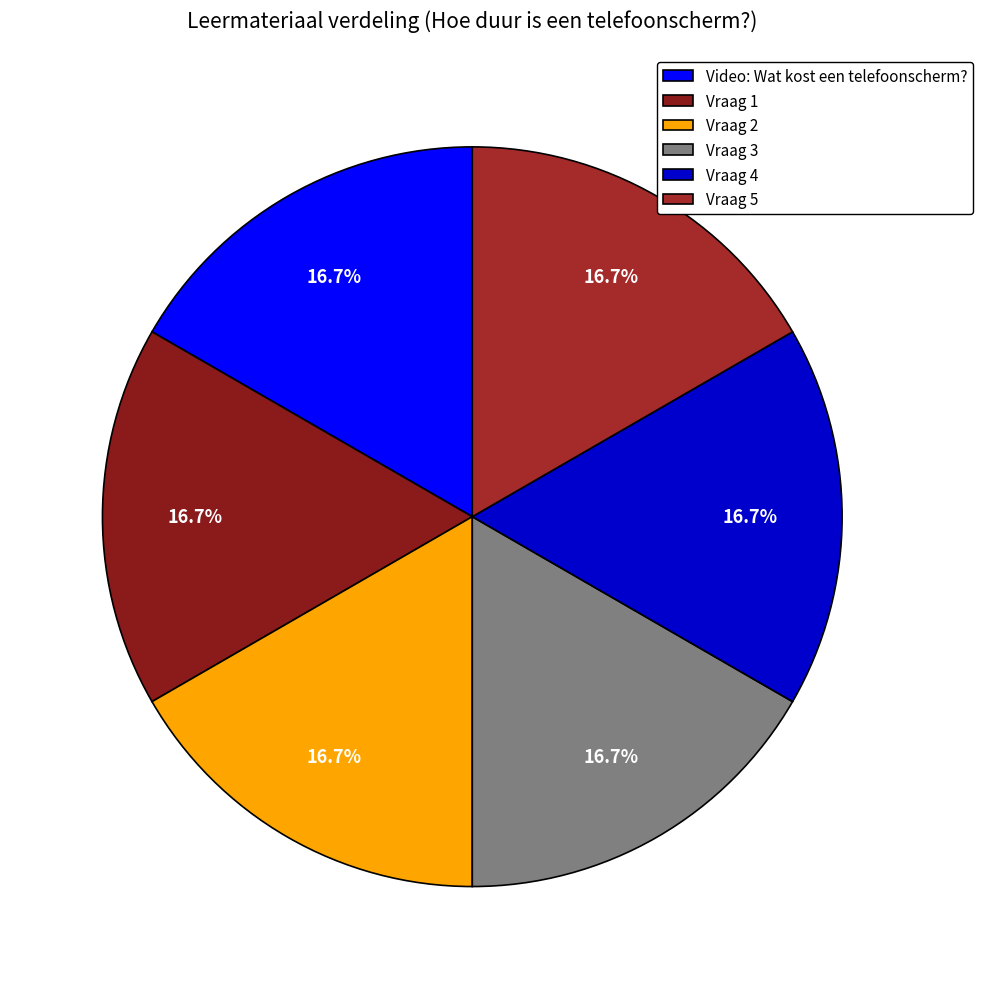

What percentage is NOT represented by Vraag 3?

83.3%